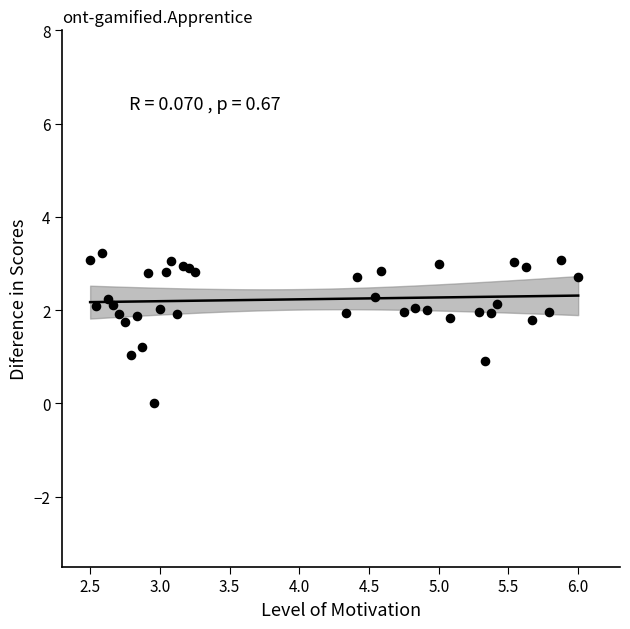

What is the range of X values (max minus min)?

3.5